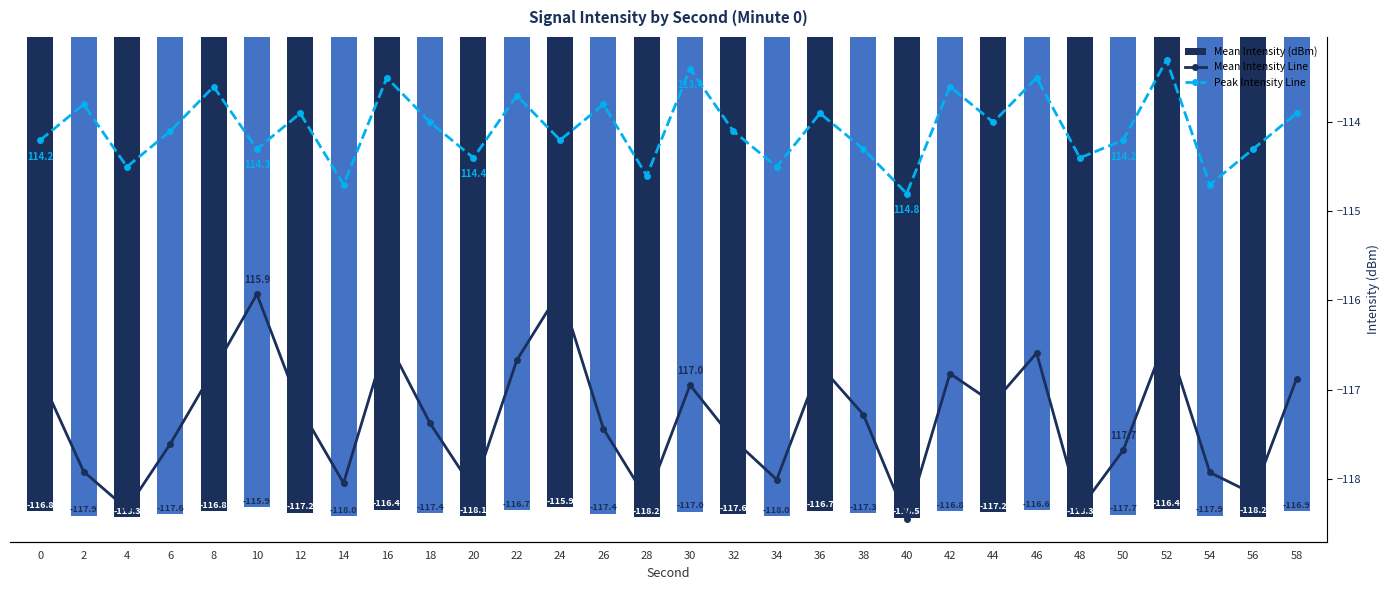

The value of Mean Intensity (dBm) at 12 is -117.2. True or false?

True